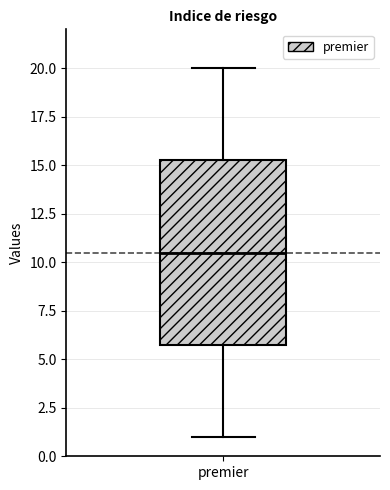

Read this box plot against the y-axis: the position of the median line, the range covered by the box, and the ends of both whiskers. The values are not printed on the chart, so give them approximately, as read against the axis.

median 10.5, box 6.0 to 15.5, whiskers 1.0 to 20.0